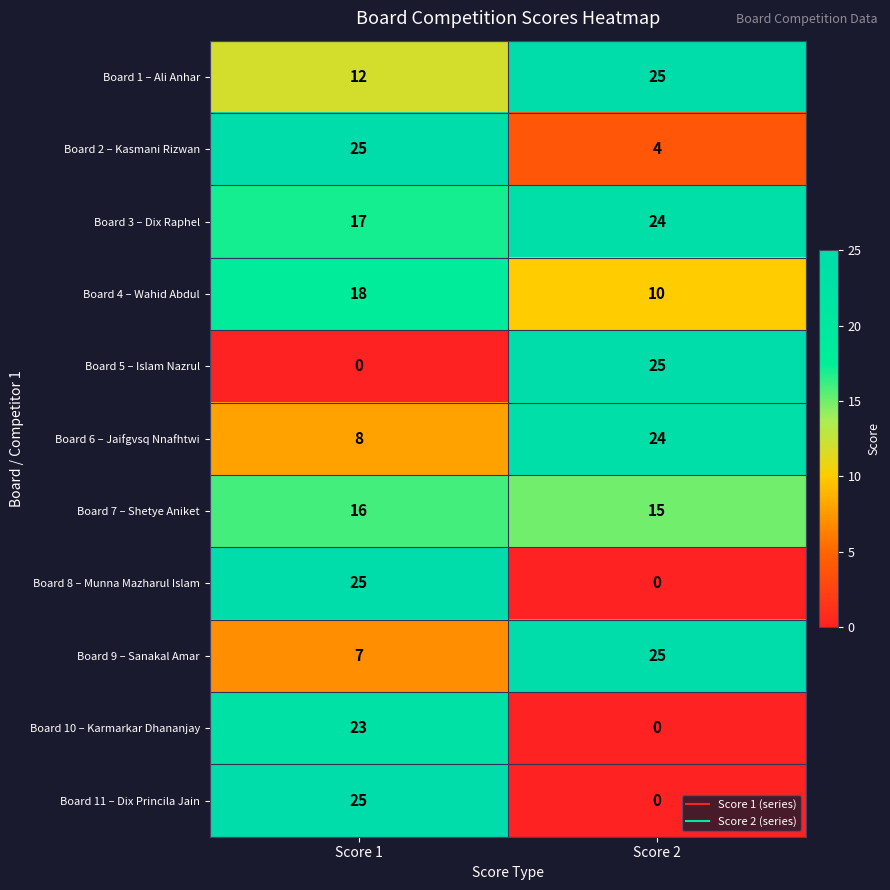

At how many categories does at least one series exceed 19?

2